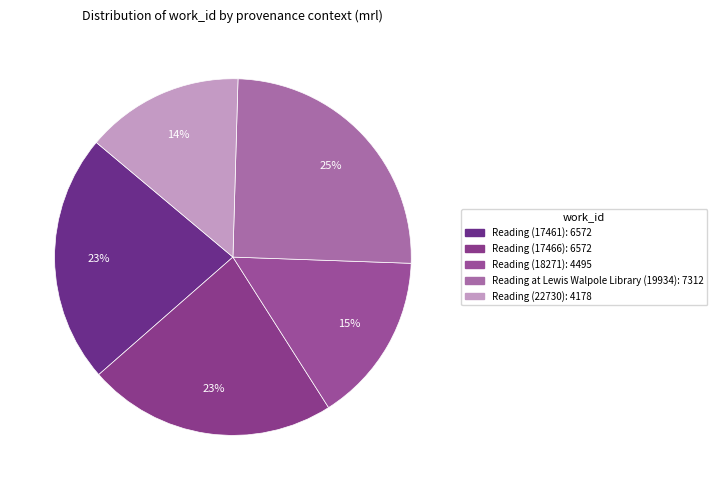

Which category has the smallest portion of the pie?

Reading (22730)